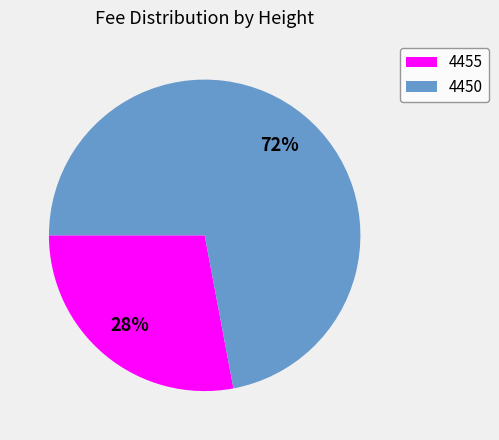

What is the largest slice in the pie chart?

4450